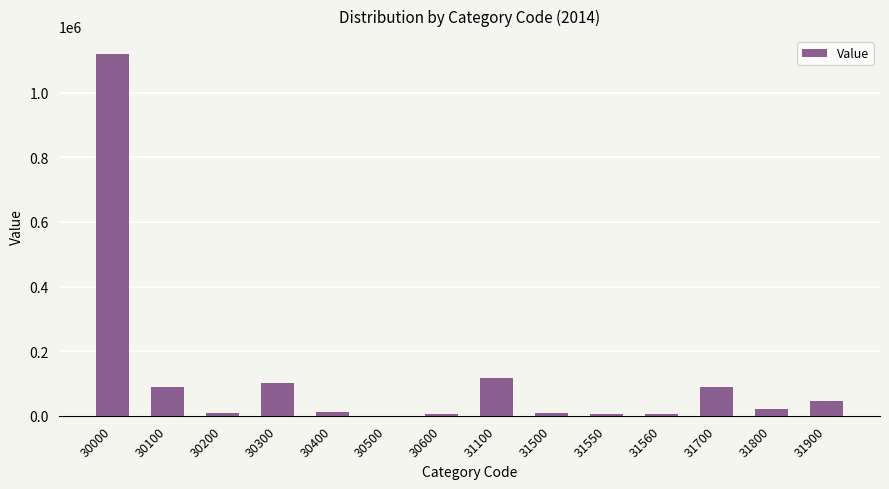

What is the ratio of the value at 30000 to the value at 31700?

12.5